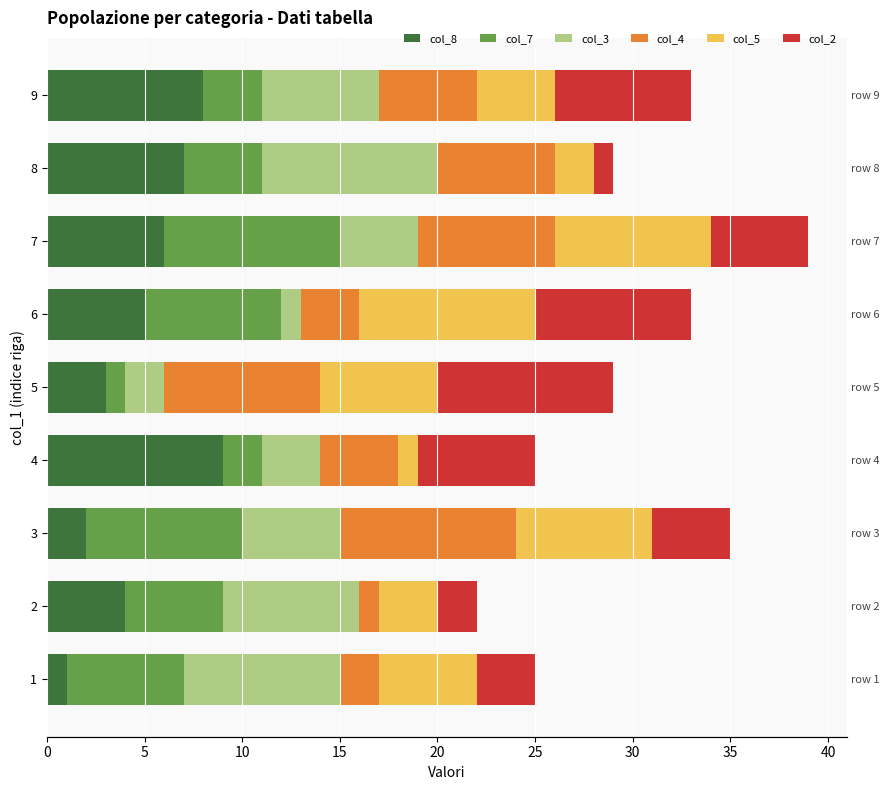

The col_7 series shows 6 at 1. True or false?

True